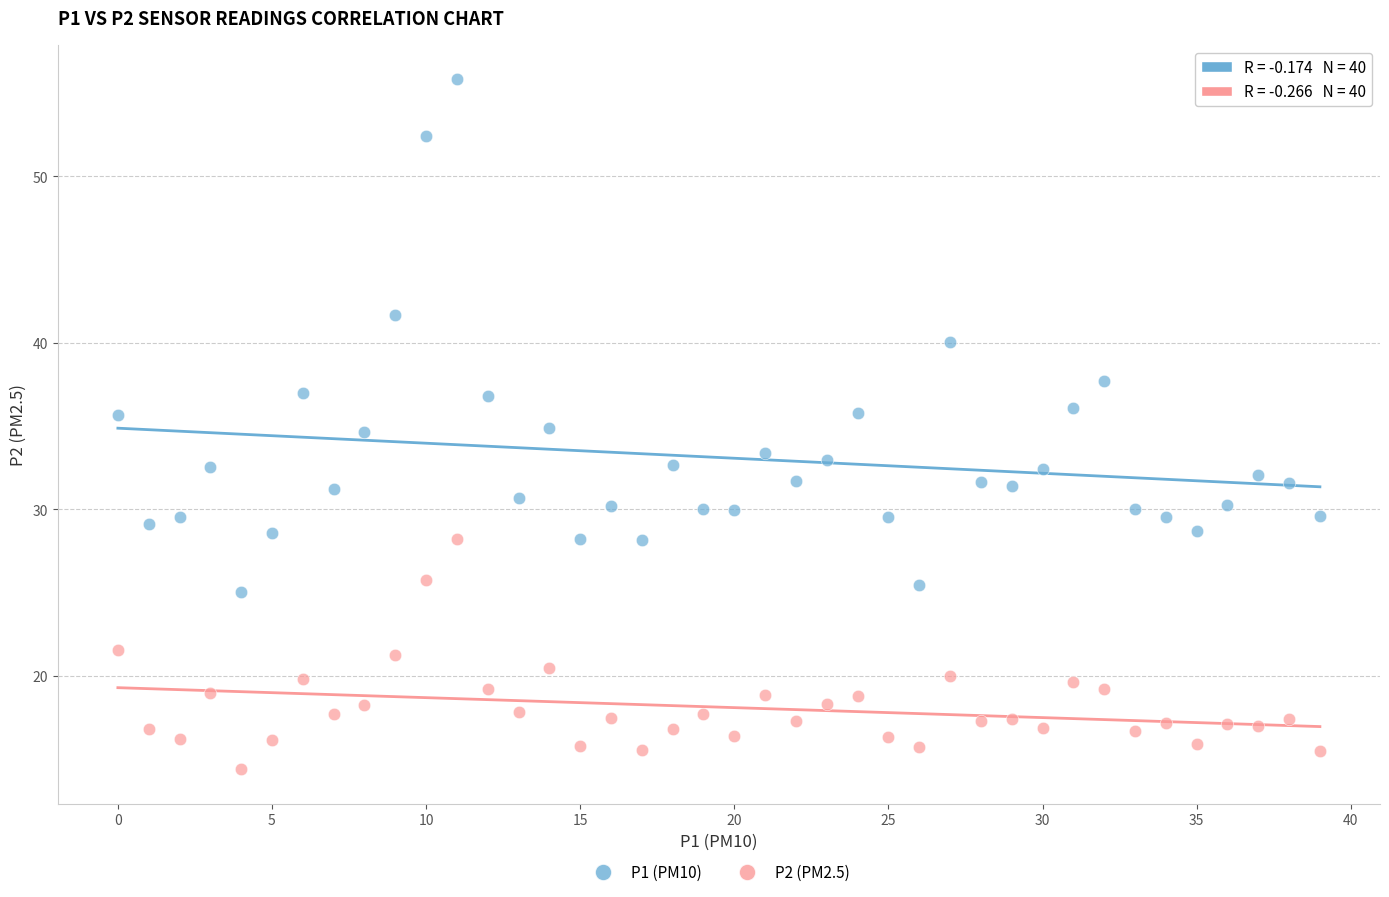

Count the number of points in this scatter plot.

80